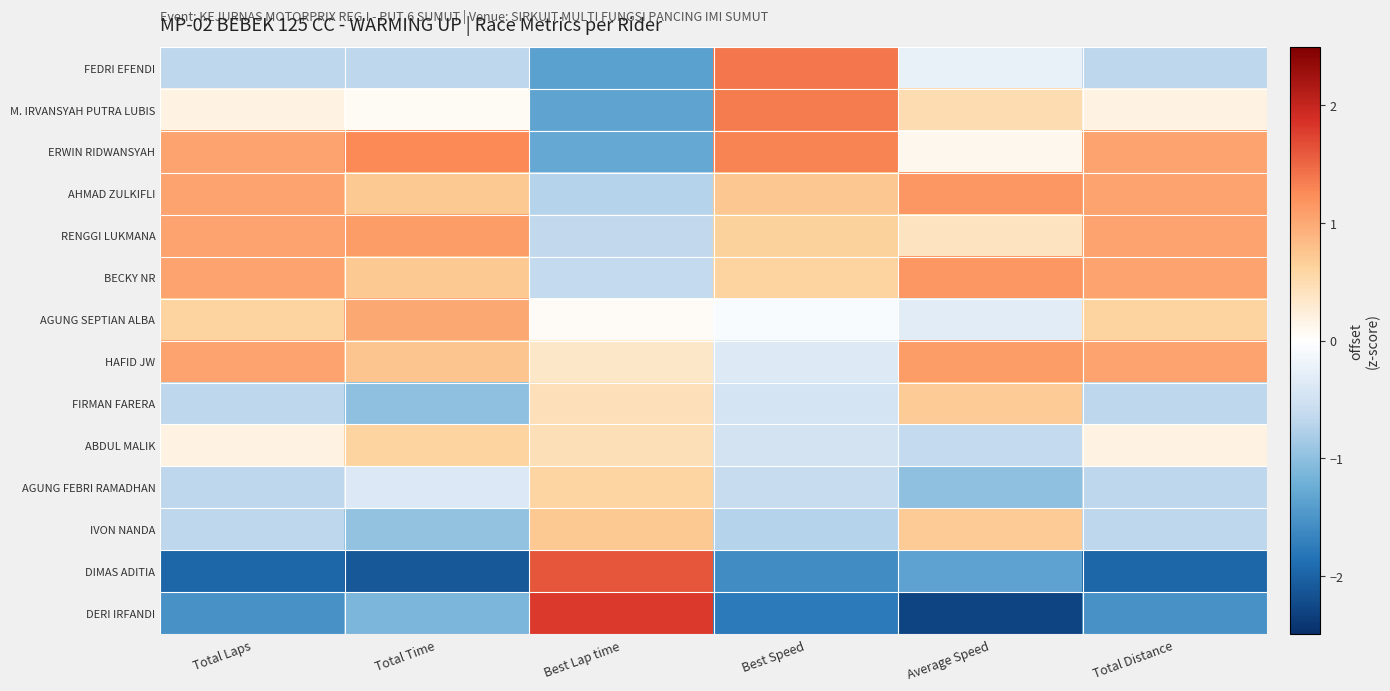

At Total Time, list the series in order from smallest to largest.

DIMAS ADITIA, DERI IRFANDI, FIRMAN FARERA, IVON NANDA, FEDRI EFENDI, AGUNG FEBRI RAMADHAN, M. IRVANSYAH PUTRA LUBIS, ABDUL MALIK, BECKY NR, AHMAD ZULKIFLI, HAFID JW, AGUNG SEPTIAN ALBA, RENGGI LUKMANA, ERWIN RIDWANSYAH